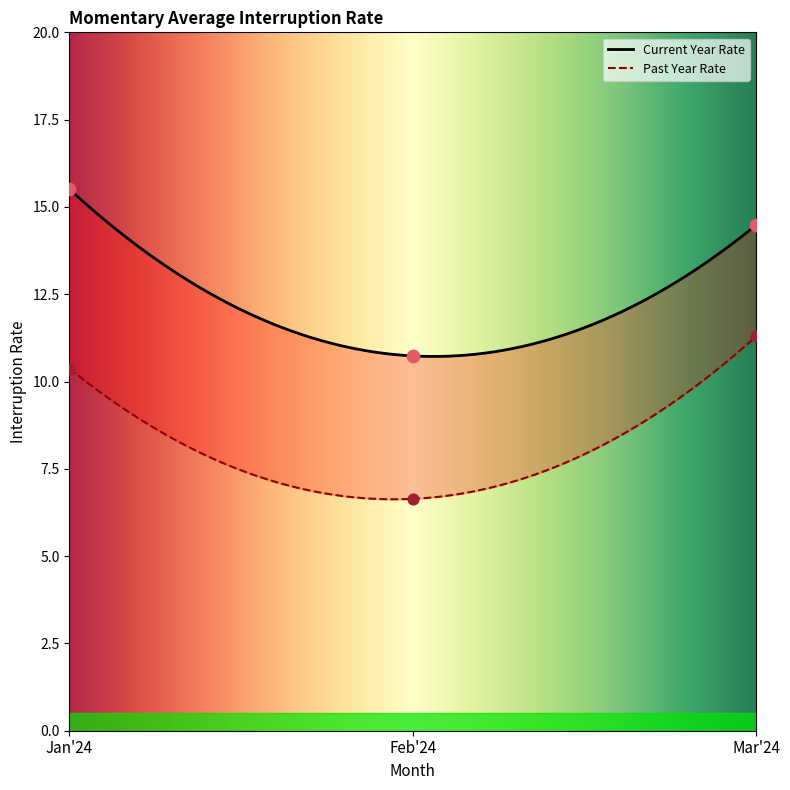

What is the total value across all series at Feb'24?

17.4